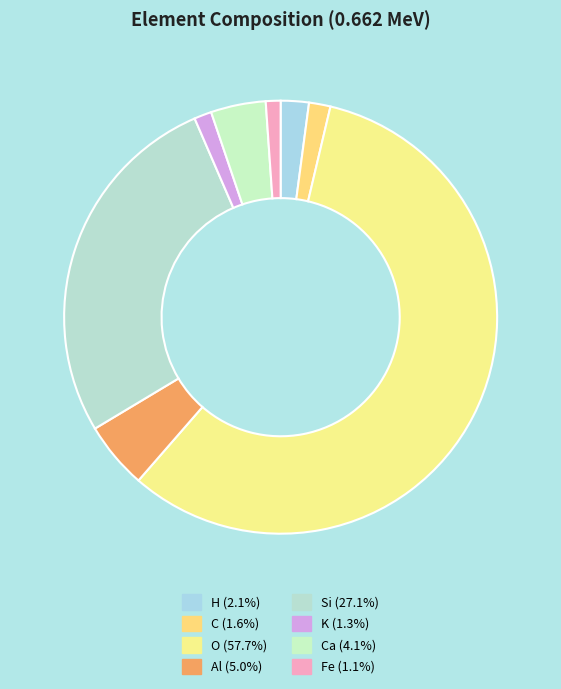

How many segments does this pie chart have?

8